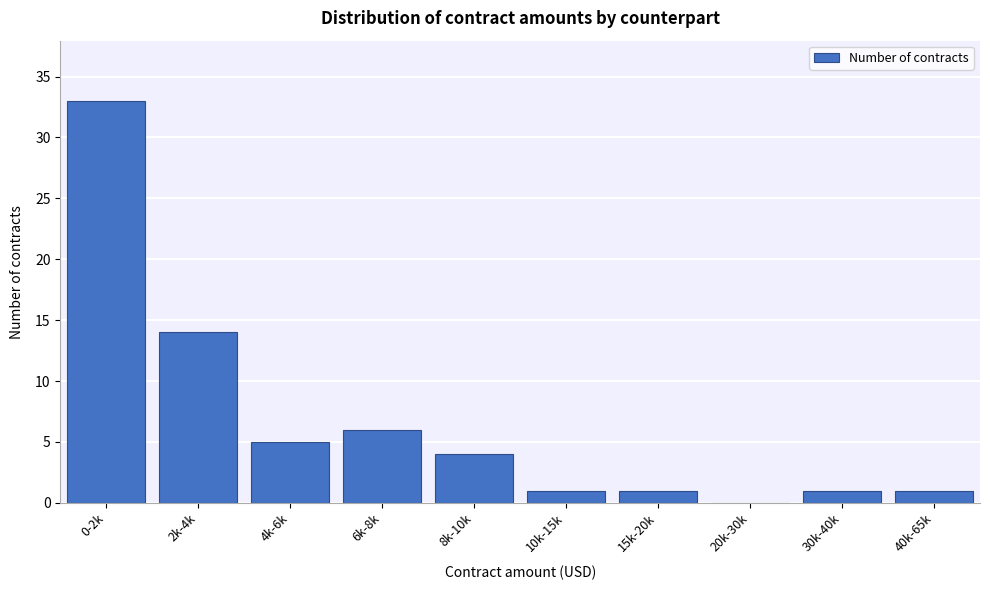

Reading left to right, what are all the values shown in this chart?

0-2k=33	2k-4k=14	4k-6k=5	6k-8k=6	8k-10k=4	10k-15k=1	15k-20k=1	20k-30k=0	30k-40k=1	40k-65k=1